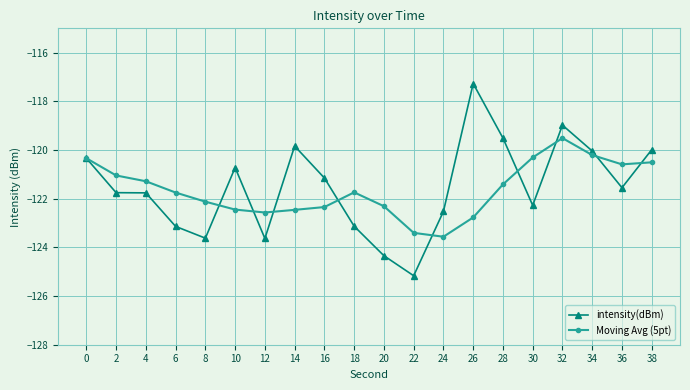

The value of Moving Avg (5pt) at 22 is -68.8. True or false?

False